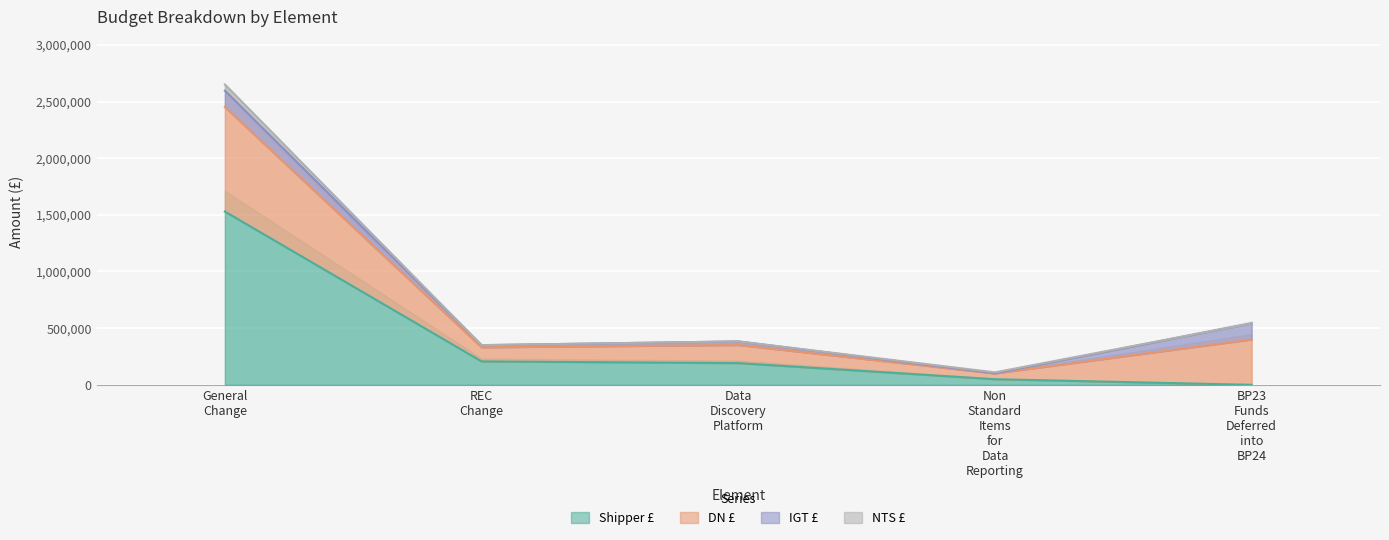

True or false: Shipper £ has more than 0 points higher than both neighbors.

False